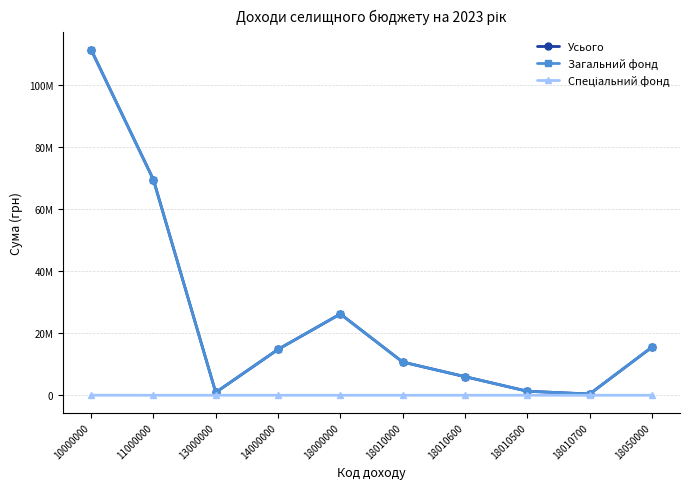

In Усього, how many points are higher than both neighbors (excluding endpoints)?

1